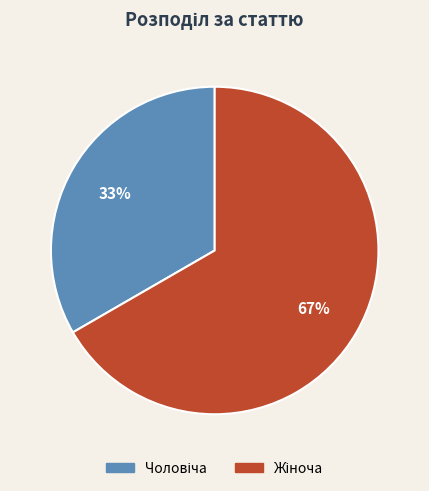

Count the number of slices in the pie.

2